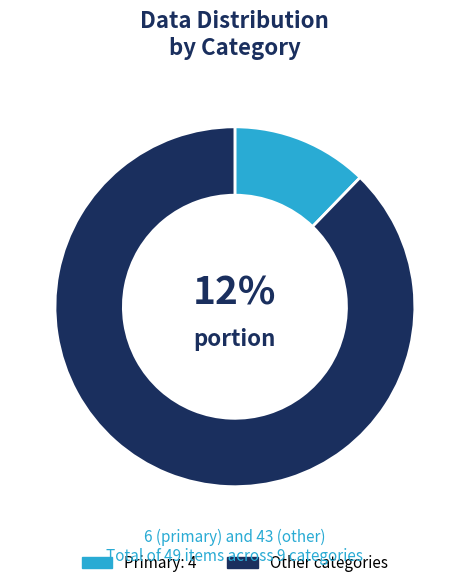

To the nearest percent, what is the difference between the largest and smallest slice percentages?

76%